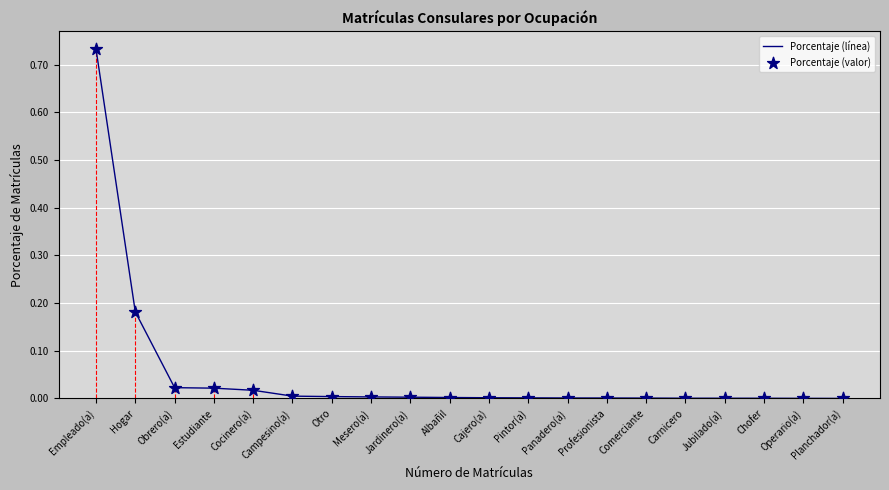

Between Comerciante and Obrero(a), which is larger?

Obrero(a)